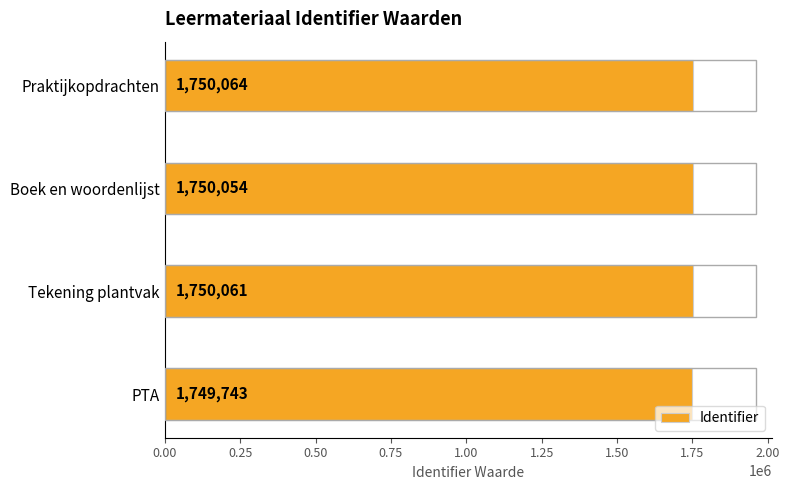

Which has a higher value, Praktijkopdrachten or PTA?

Praktijkopdrachten